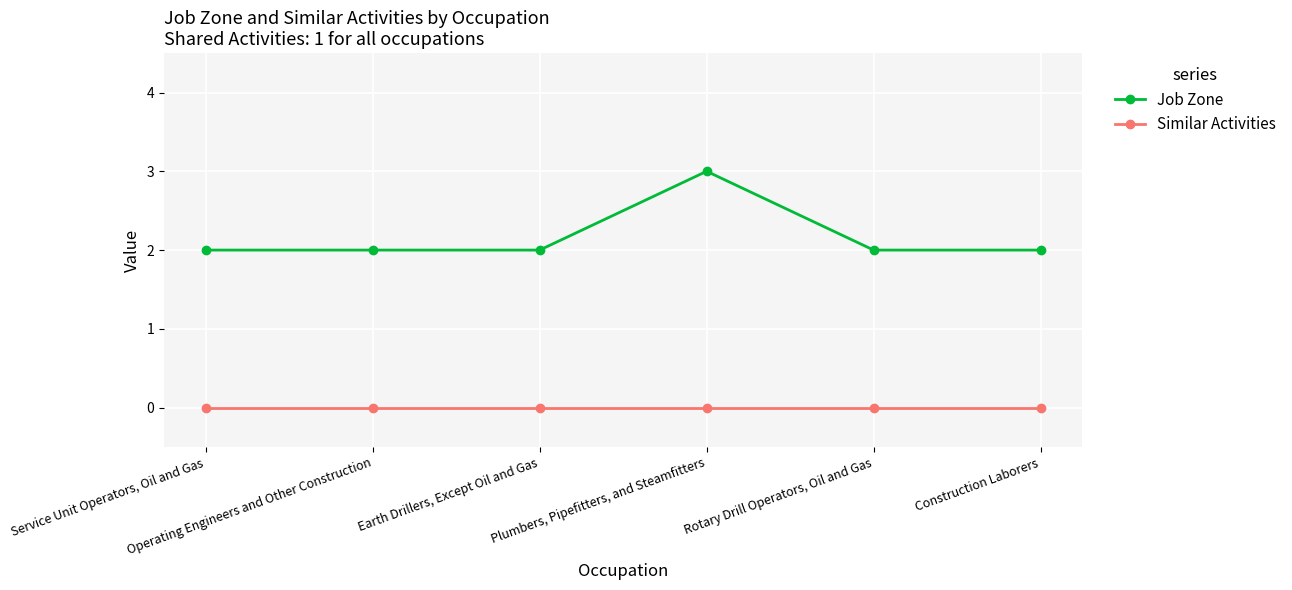

What are all the series names shown in the legend?

Job Zone, Similar Activities